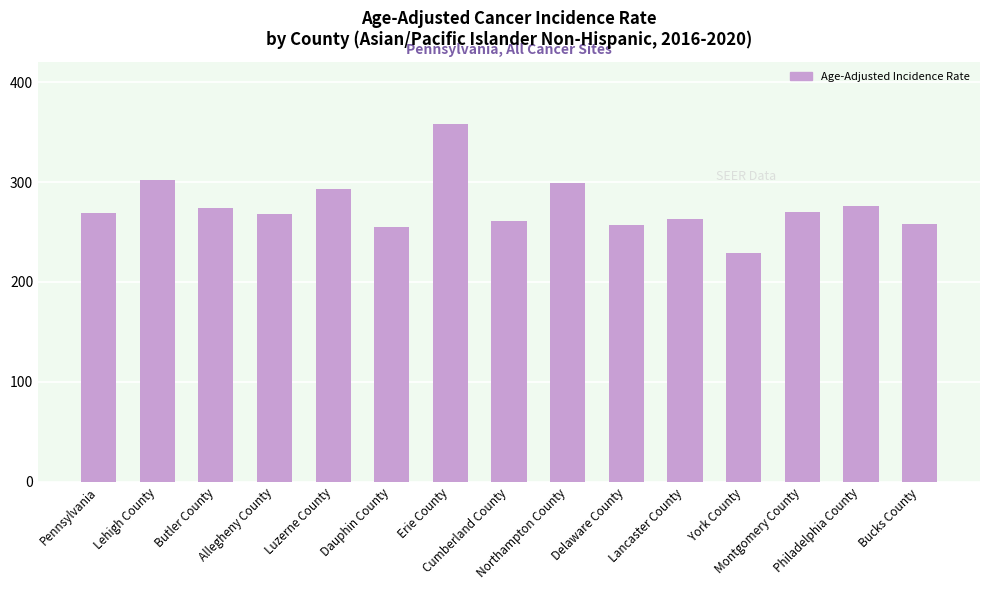

What is the greatest value displayed?

358.1